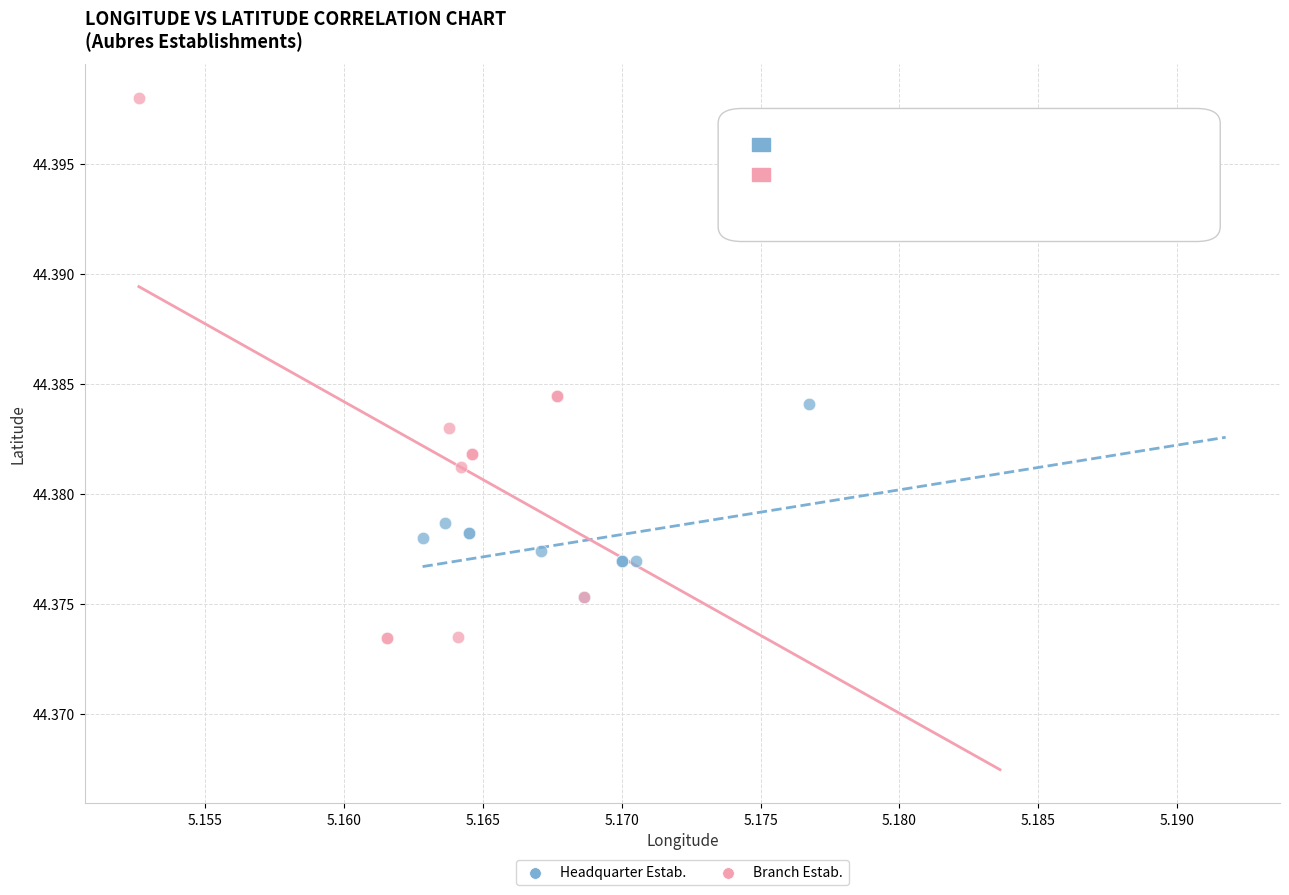

Which series has the widest spread of Y values?

Branch Estab.